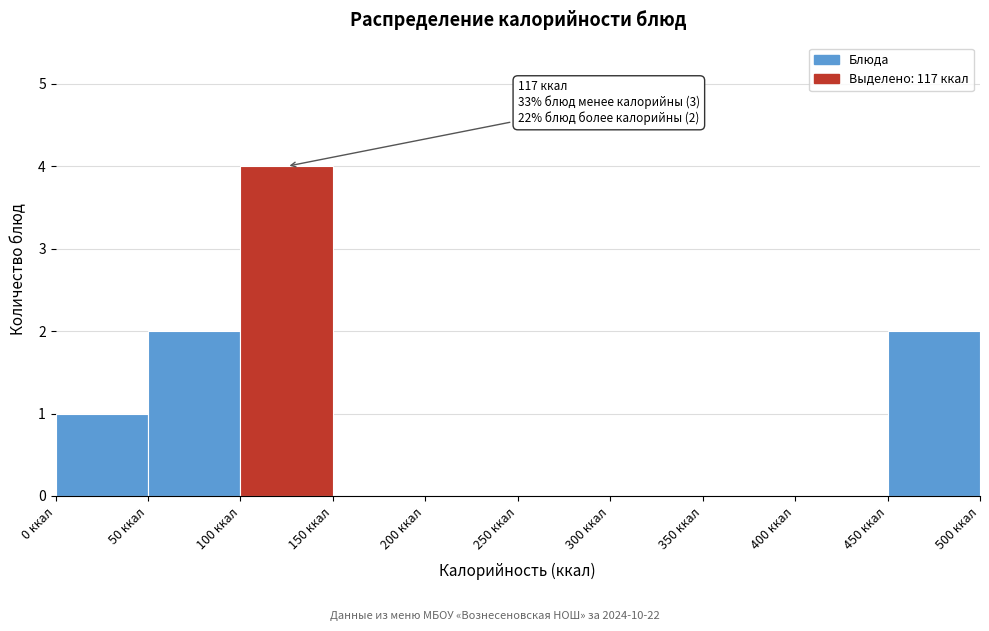

Which range on the x-axis has the tallest bar?

100 to 150